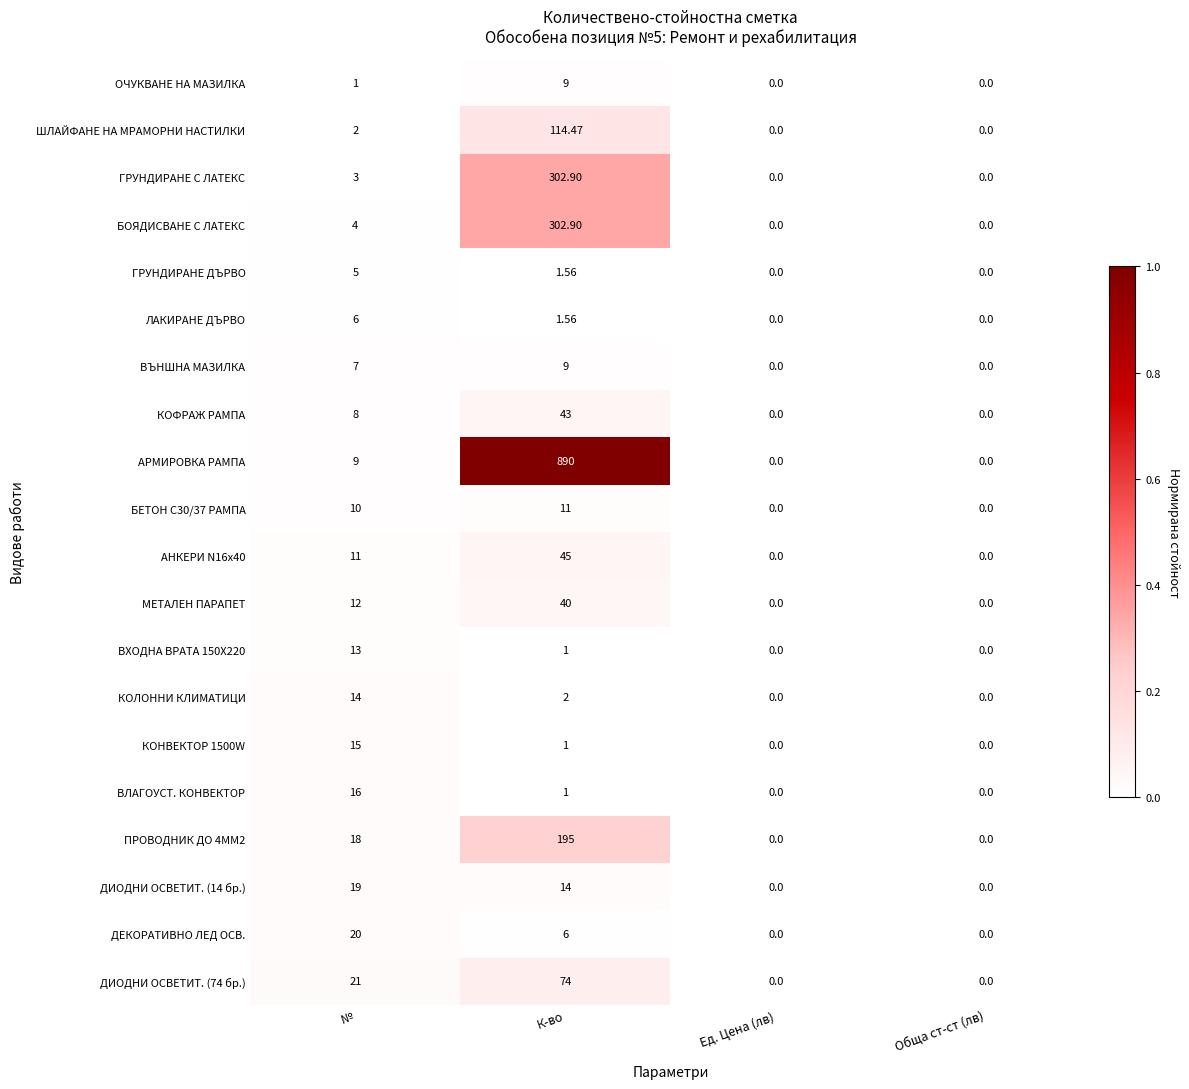

Which label corresponds to the largest value in the chart?

К-во